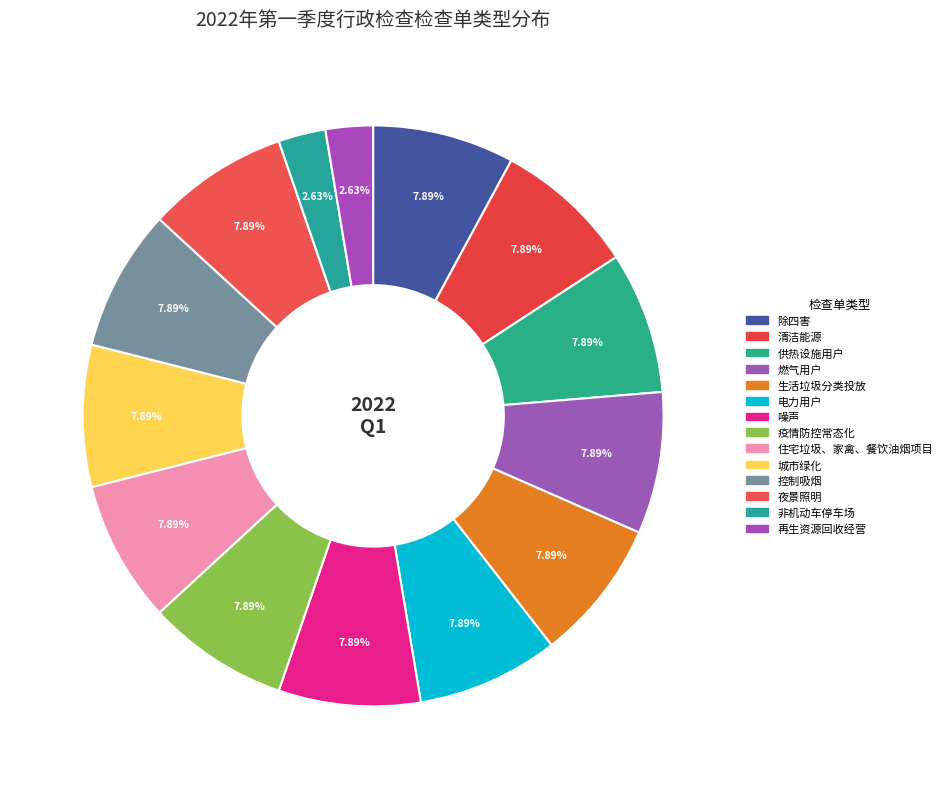

What is the ratio of the value at 噪声 to the value at 供热设施用户?

1.0